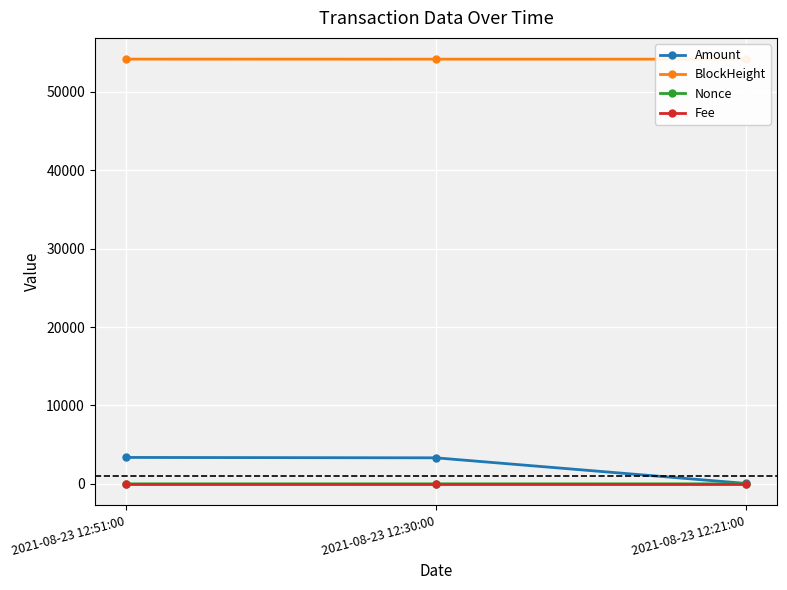

Rank the series at 2021-08-23 12:51:00 from lowest to highest value.

Nonce, Fee, Amount, BlockHeight